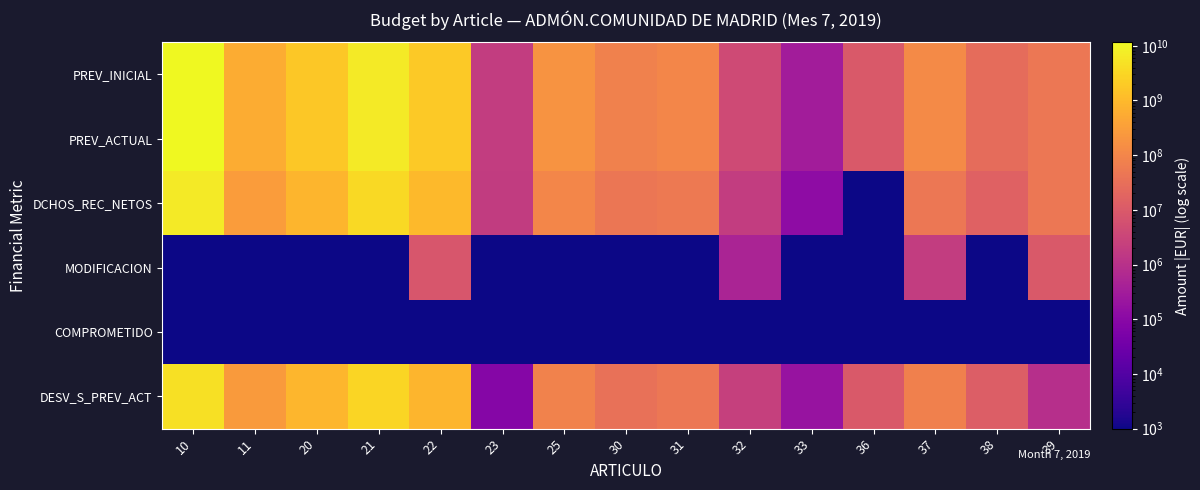

At which category does the chart reach its minimum across all series?

36